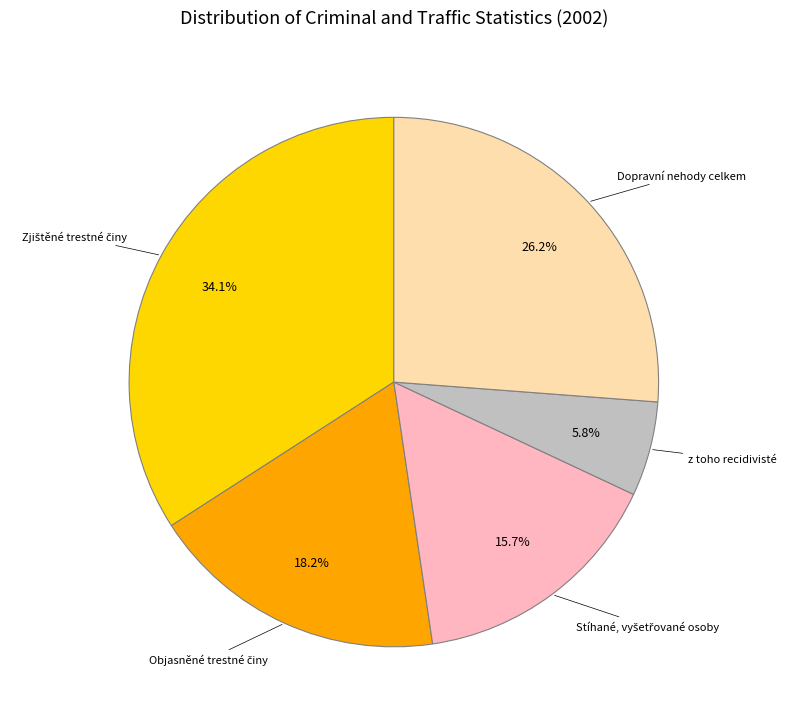

Approximately how many times larger is the value at z toho recidivisté compared to Dopravní nehody celkem?

0.2